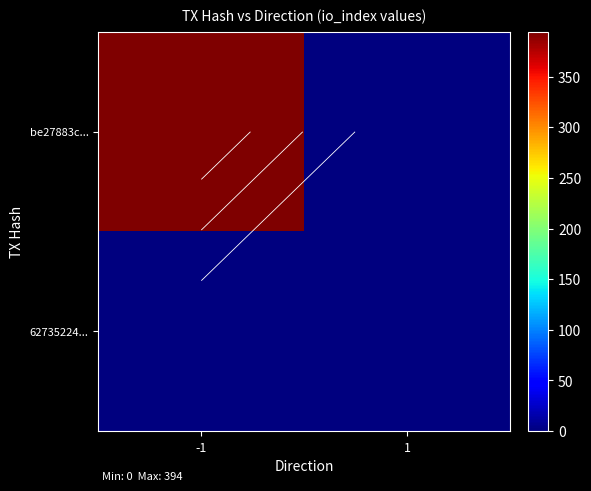

The 62735224... series shows 2 at 1. True or false?

False